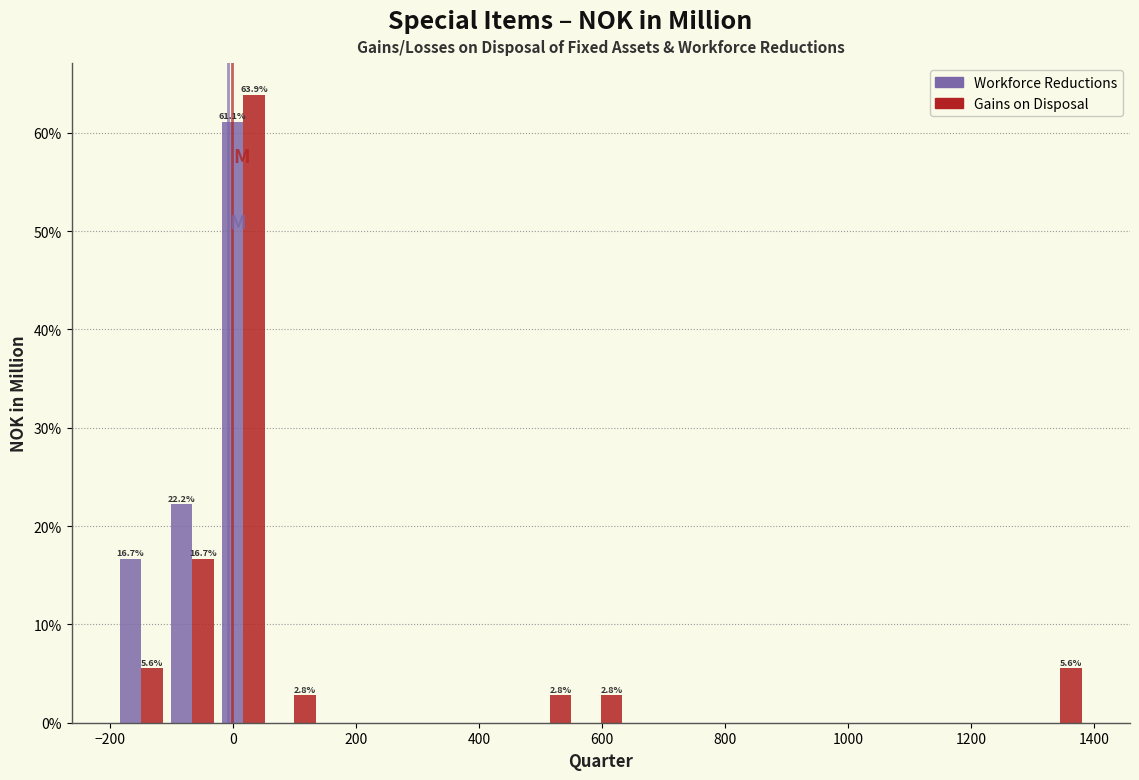

In the Workforce Reductions series, which range on the x-axis has the tallest bar?

-20 to 60